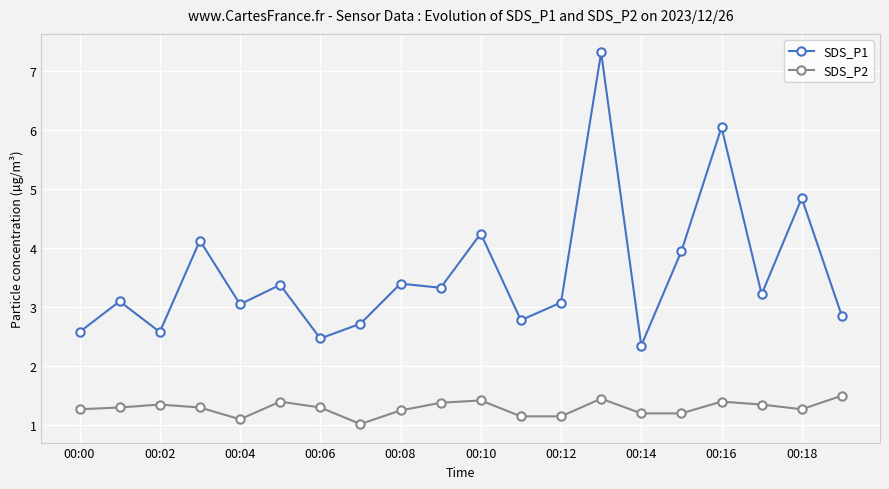

How many data points in SDS_P1 are less than 3?

7